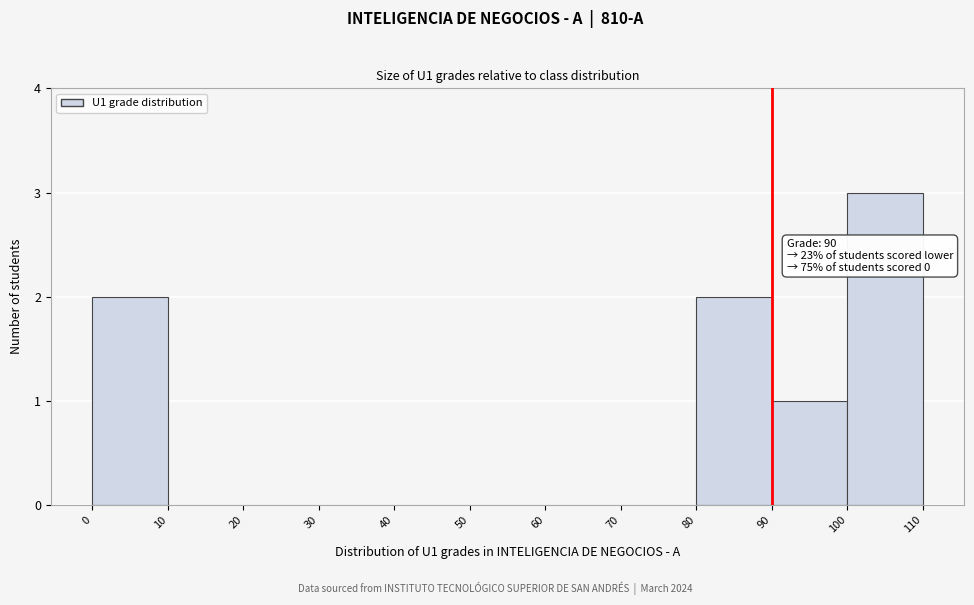

Which range on the x-axis has the tallest bar?

100 to 110